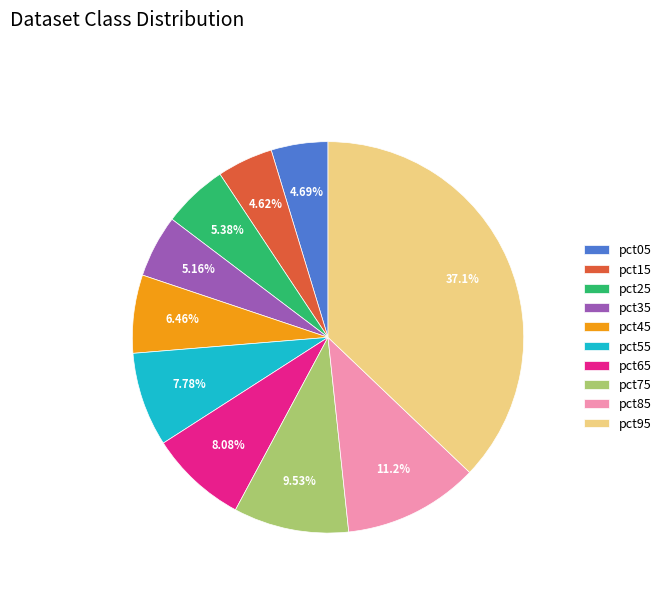

Between pct85 and pct95, which is larger?

pct95